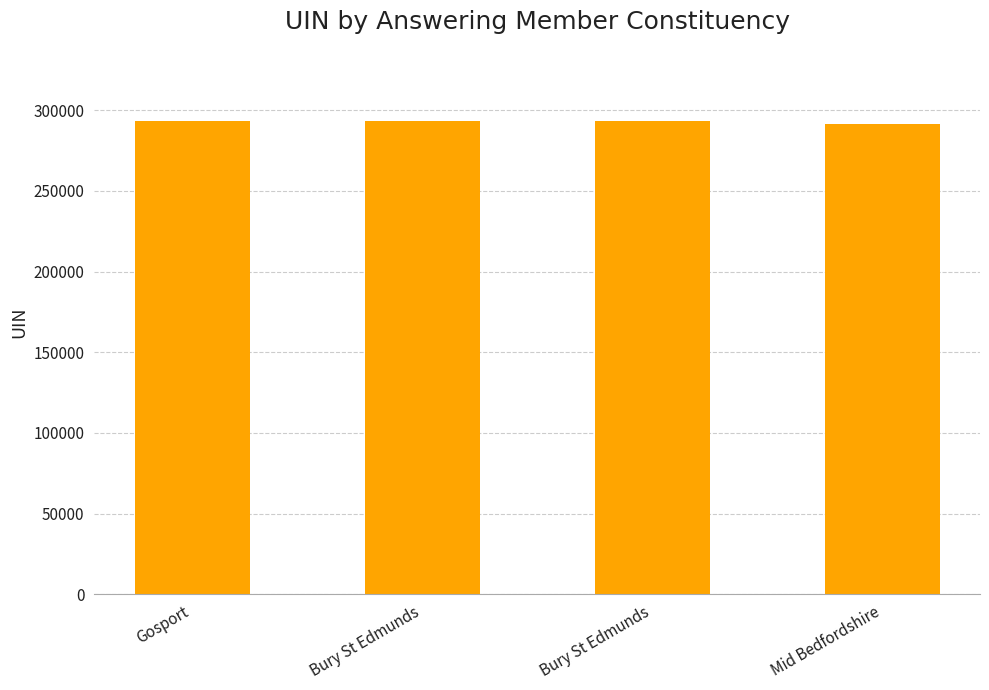

At which category does the chart reach its peak across all series?

Bury St Edmunds